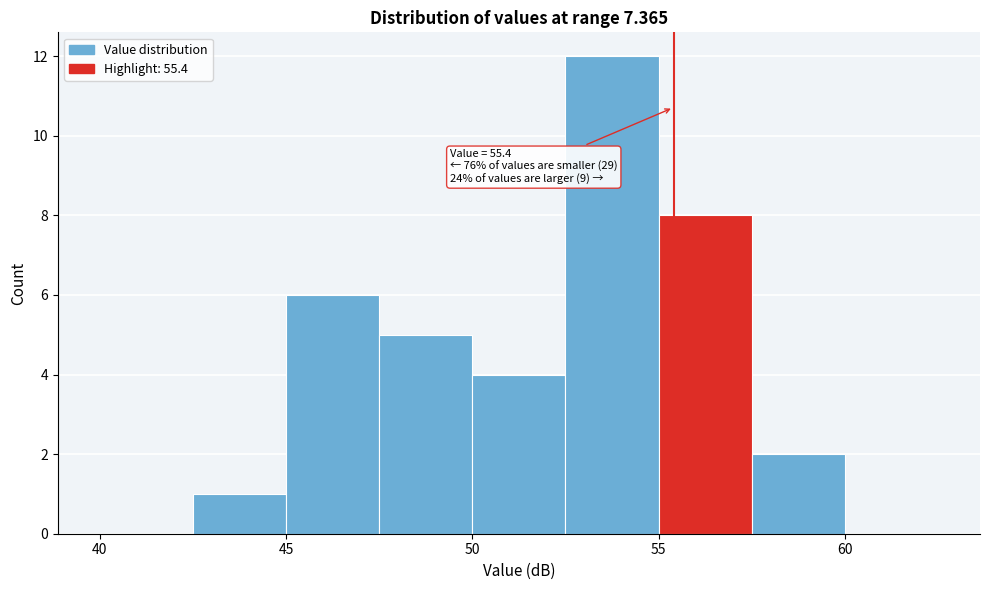

Which range on the x-axis has the tallest bar?

52.5 to 55.0